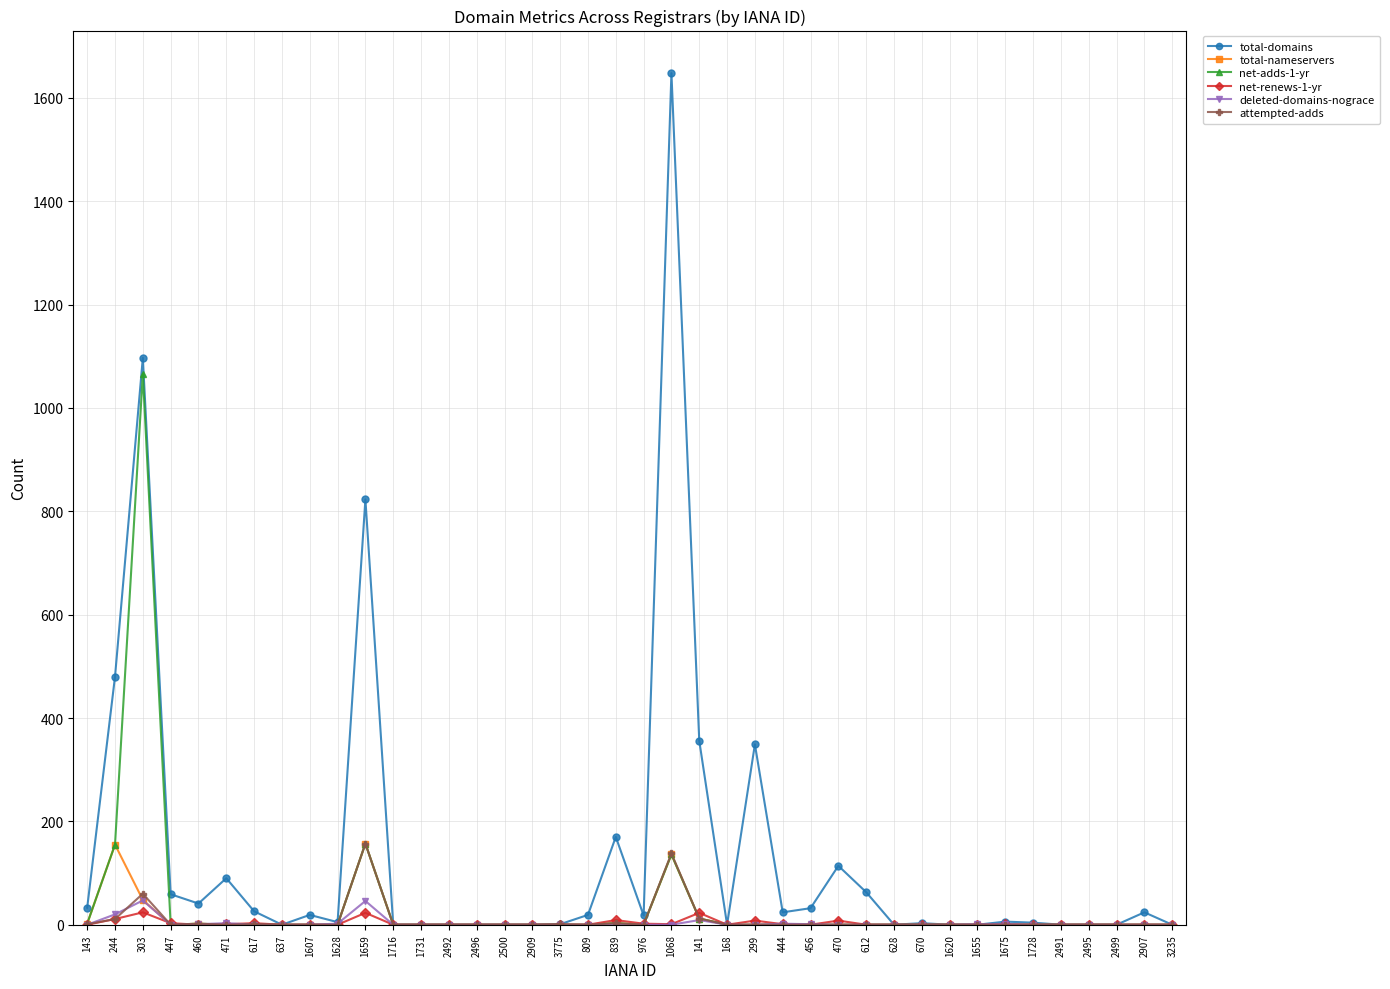

What is the difference between the maximum and minimum values in the net-renews-1-yr series?

24